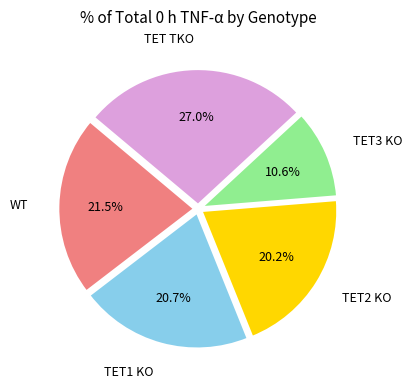

Is there any slice that represents more than half of the pie?

No